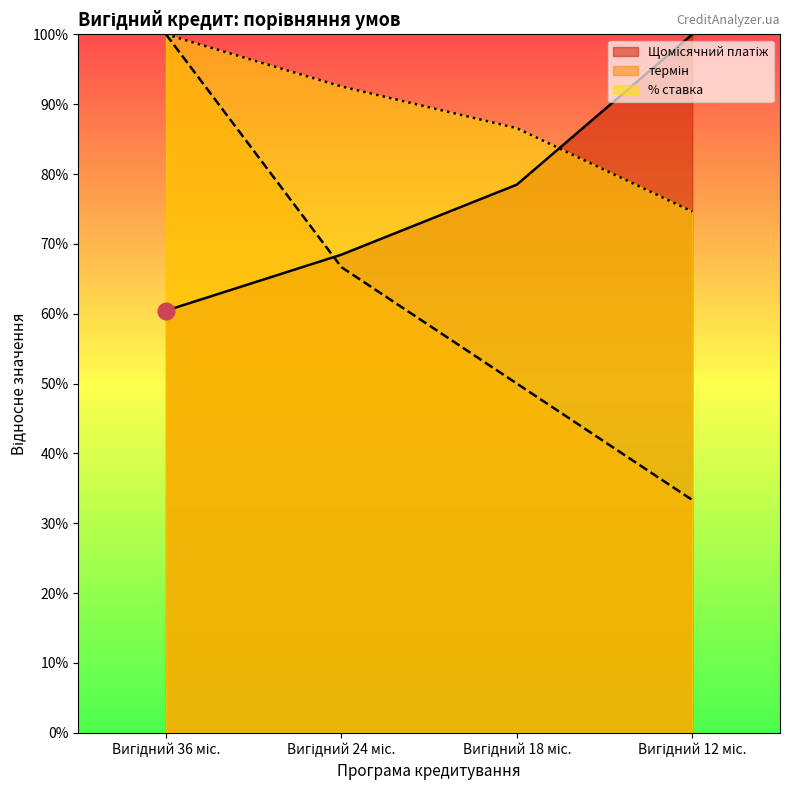

Reading left to right, transcribe all the data shown in this chart.

Щомісячний платіж: Вигідний 36 міс.=60.4	Вигідний 24 міс.=68.5	Вигідний 18 міс.=78.5	Вигідний 12 міс.=100.0
термін: Вигідний 36 міс.=100.0	Вигідний 24 міс.=66.7	Вигідний 18 міс.=50.0	Вигідний 12 міс.=33.3
% ставка: Вигідний 36 міс.=100.0	Вигідний 24 міс.=92.5	Вигідний 18 міс.=86.6	Вигідний 12 міс.=74.6